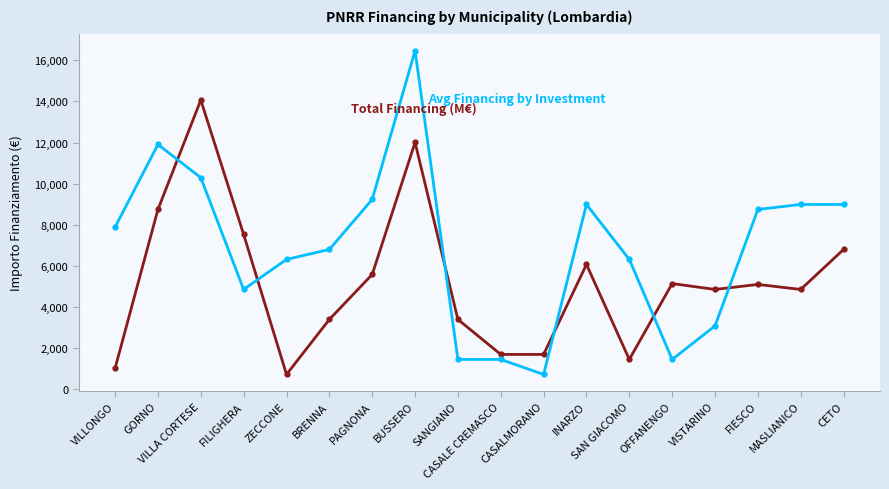

What position from the left is CASALE CREMASCO?

10